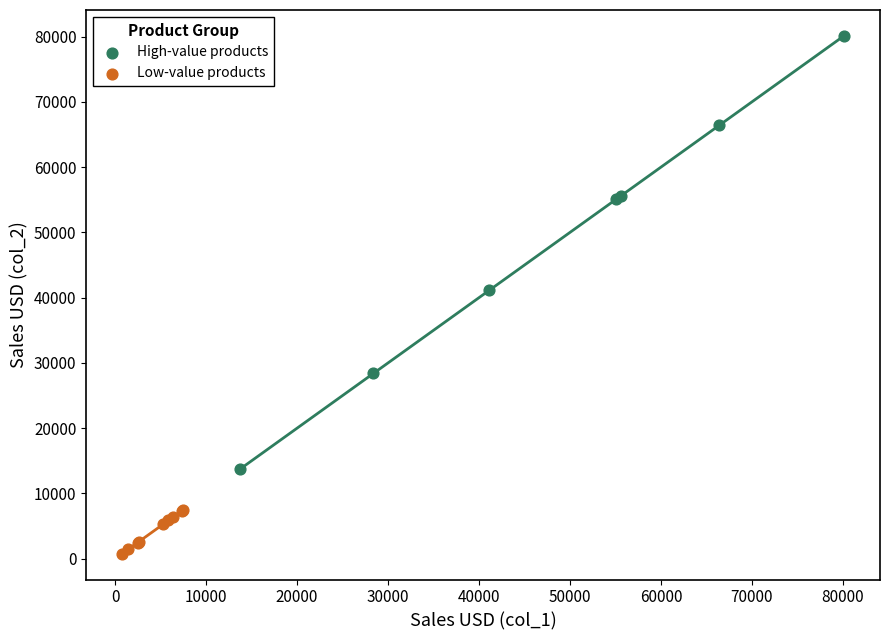

Which series reaches the minimum Y coordinate?

Low-value products